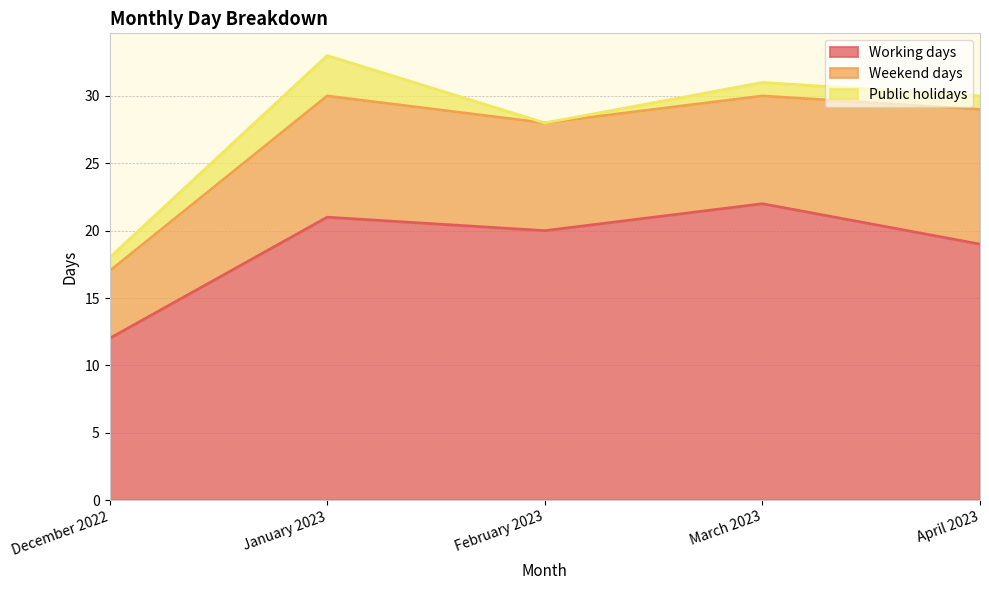

Between January 2023 and December 2022, which is larger?

January 2023